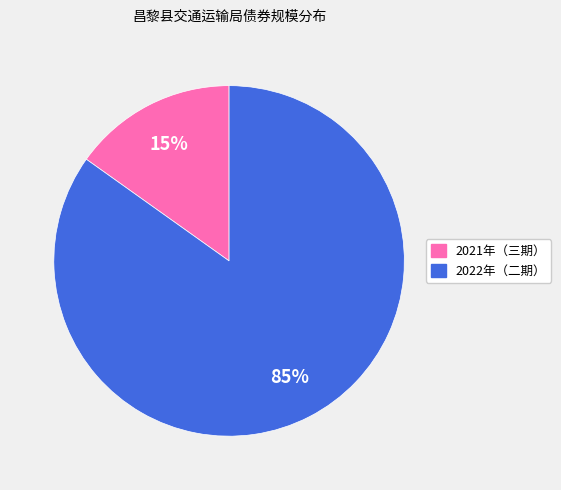

Does any single category account for the majority?

Yes